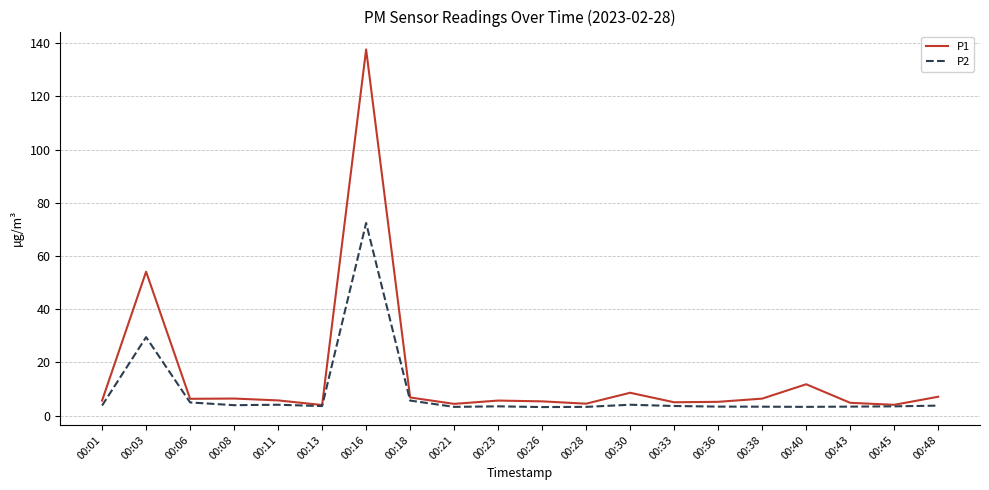

Which label corresponds to the largest value in the chart?

00:16